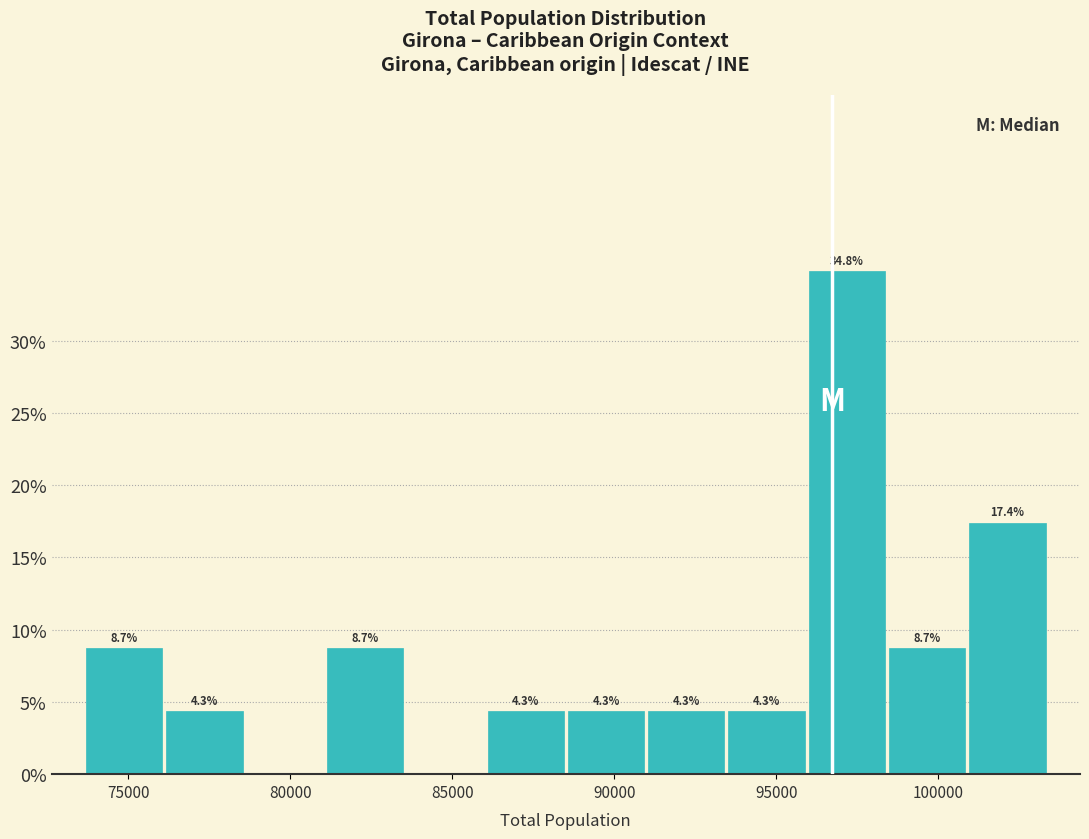

Over which range of the x-axis is the bar tallest?

96000 to 98500